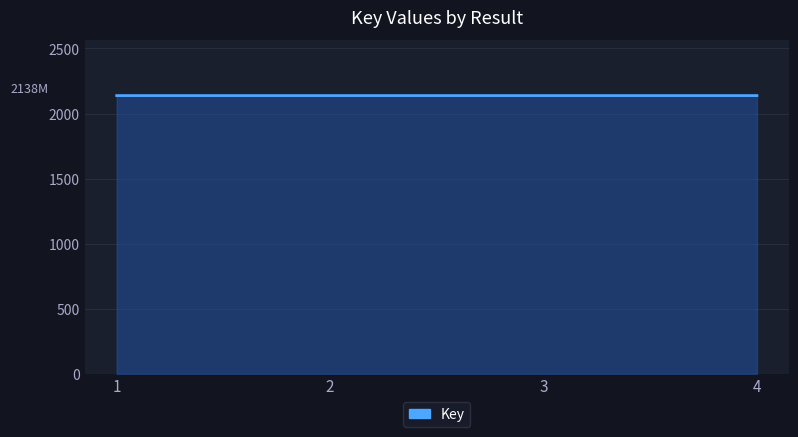

Reading left to right, transcribe all the data shown in this chart.

2137.7	2137.7	2137.7	2137.7